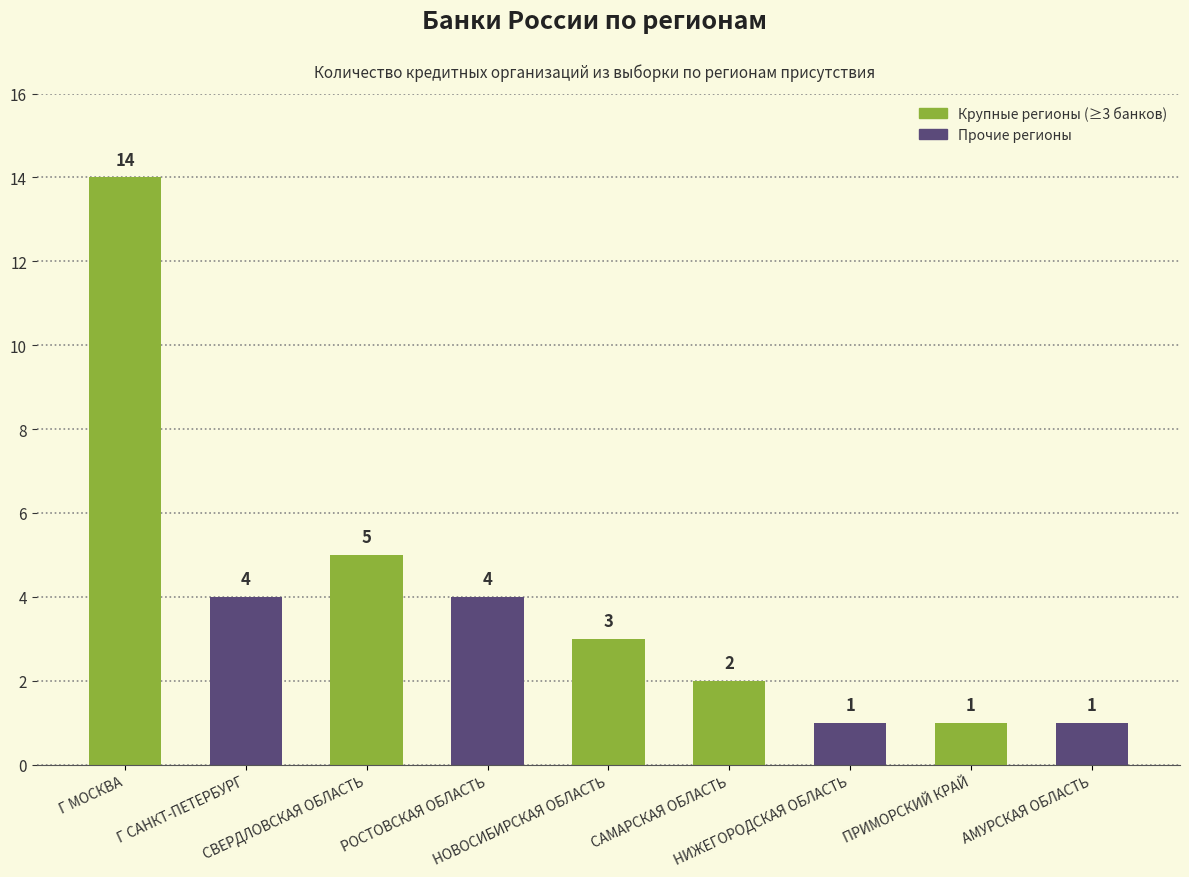

At which label does the data first exceed 3?

Г МОСКВА